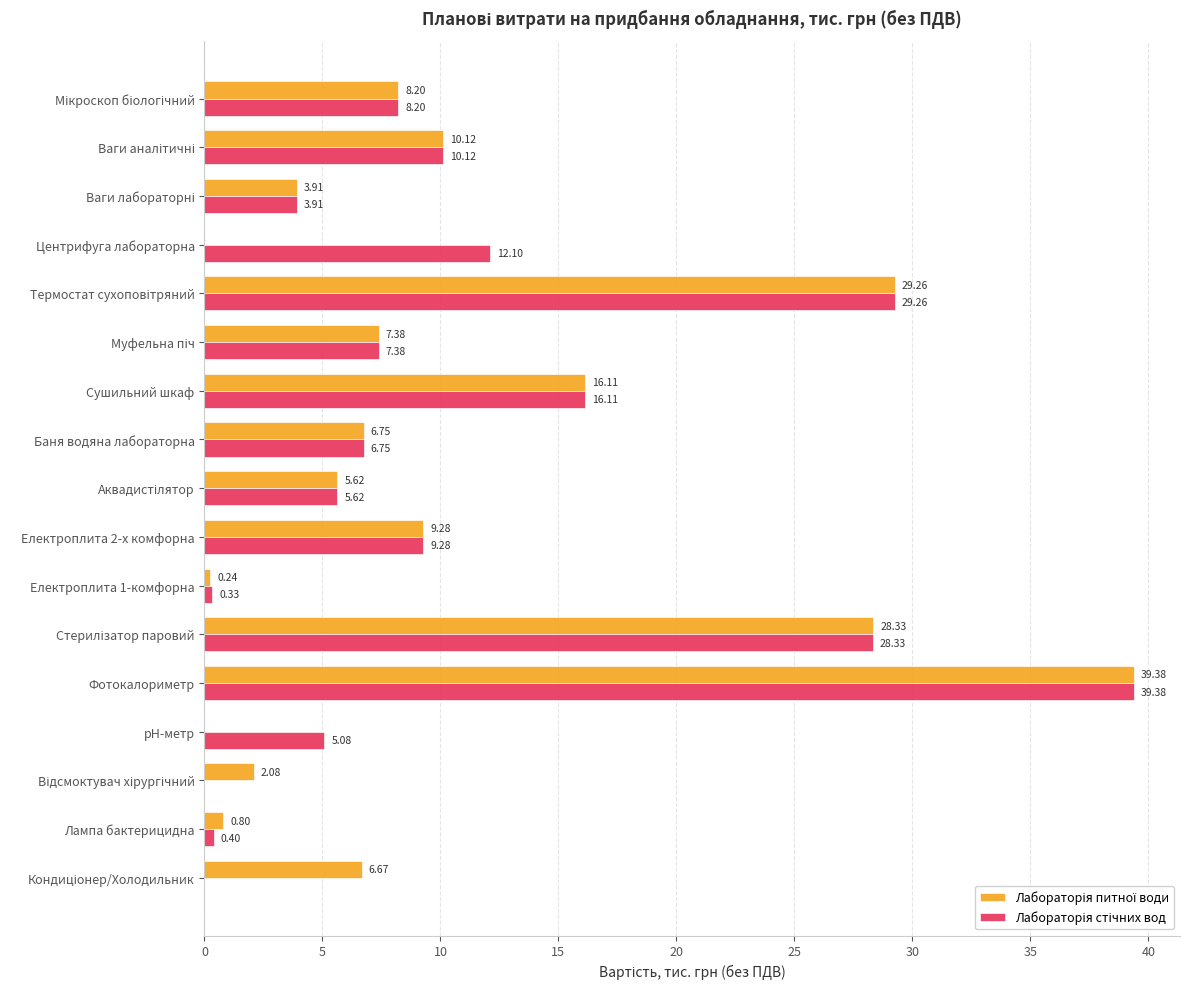

Which category has the highest value across all series?

Фотокалориметр